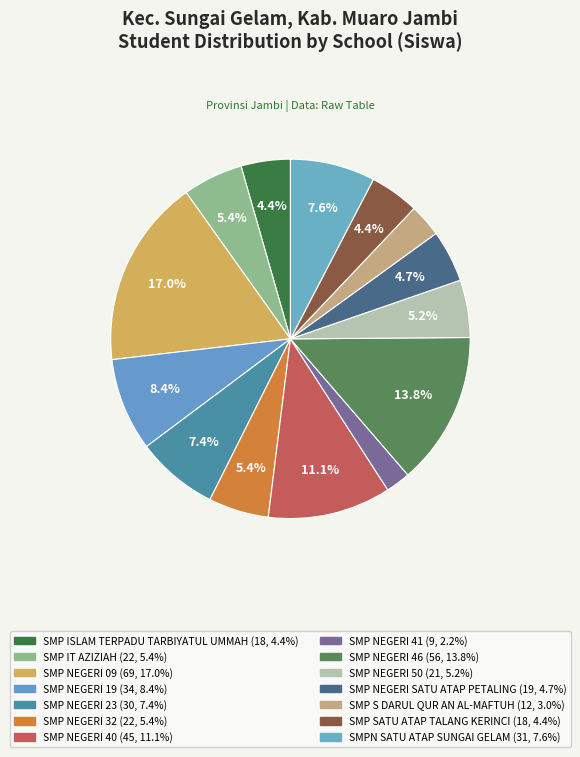

How many slices are in this pie chart?

14